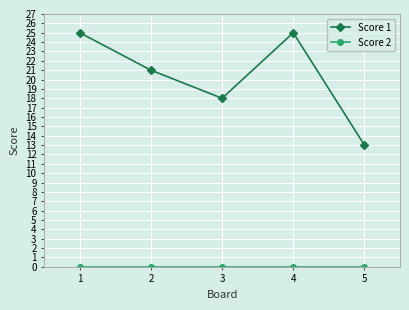

What is the value of the Score 1 point at the 5th from the left?

13